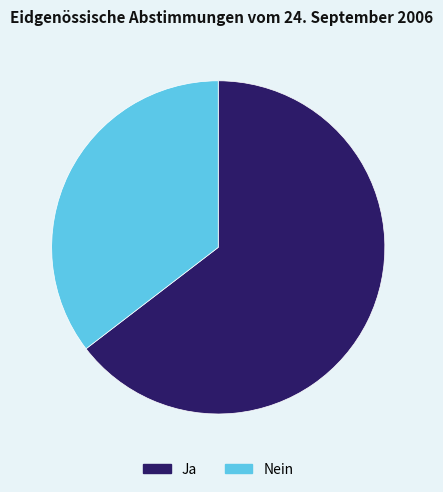

The Nein slice represents 35% of the pie. True or false?

True